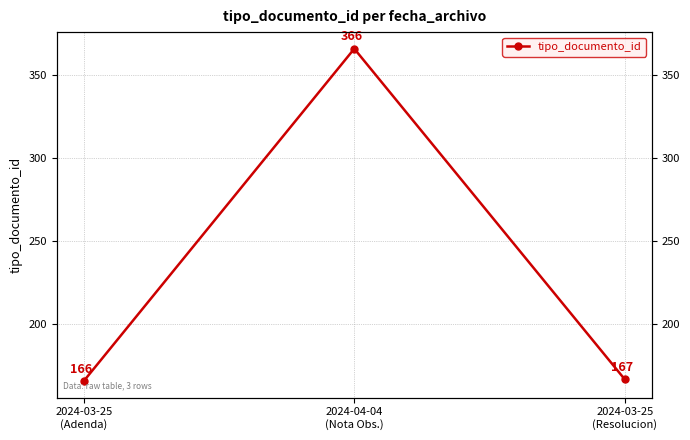

What is the difference between the maximum and second lowest values?

199